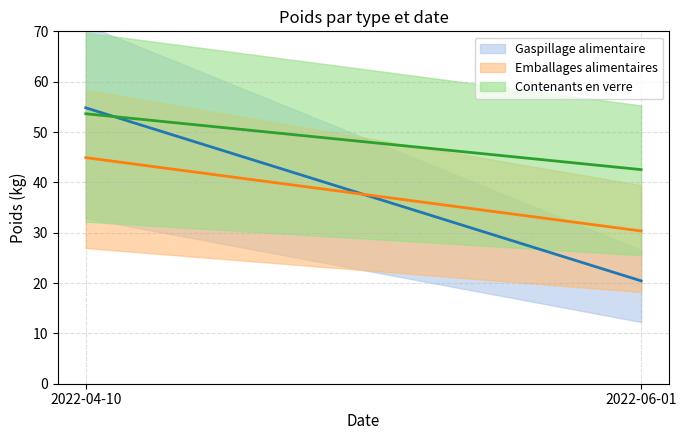

At which category is the sum across all series the highest?

2022-04-10